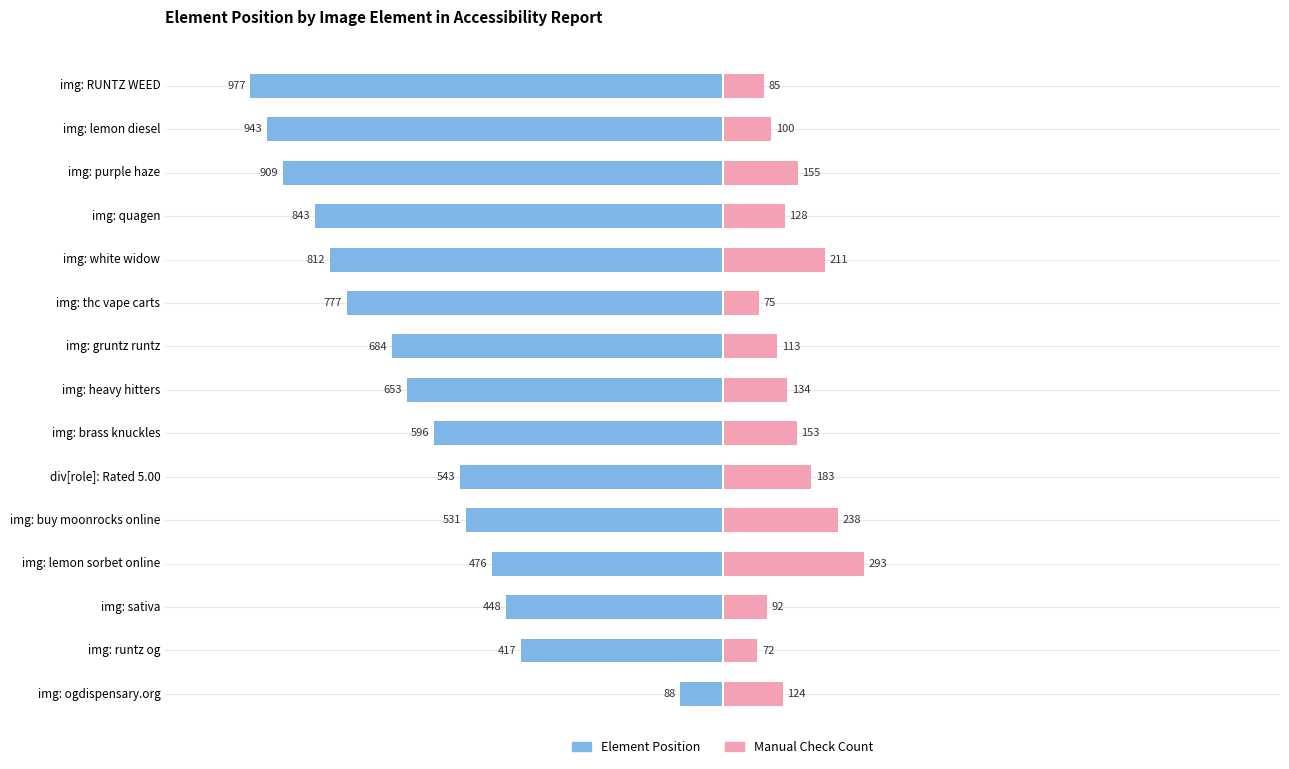

Which series has the widest spread of values?

Element Position